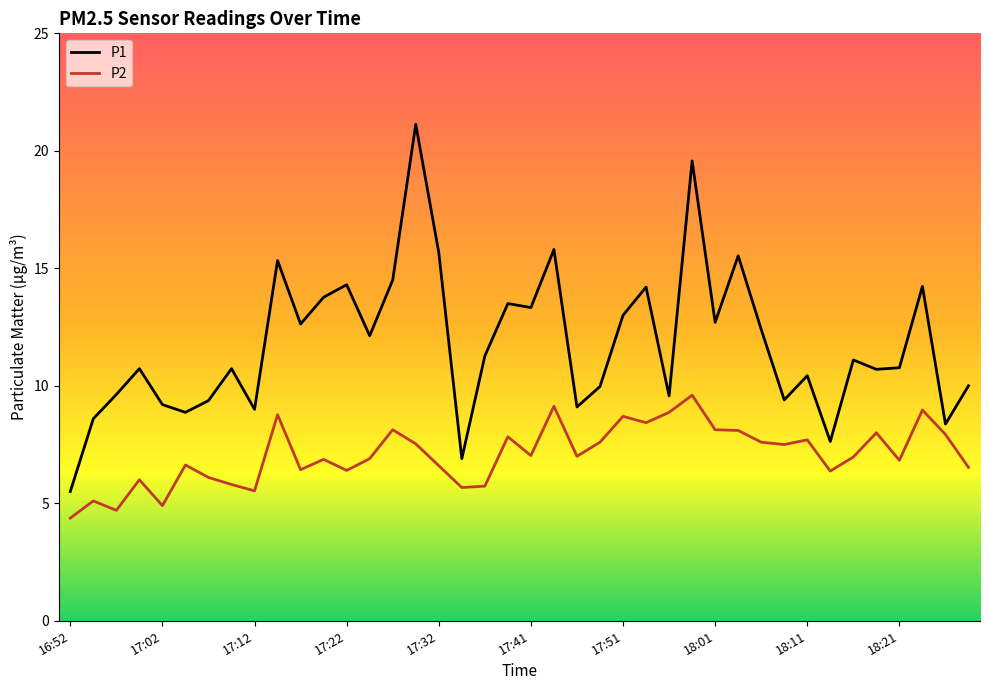

Rank the series by their average value, from highest to lowest.

P1, P2